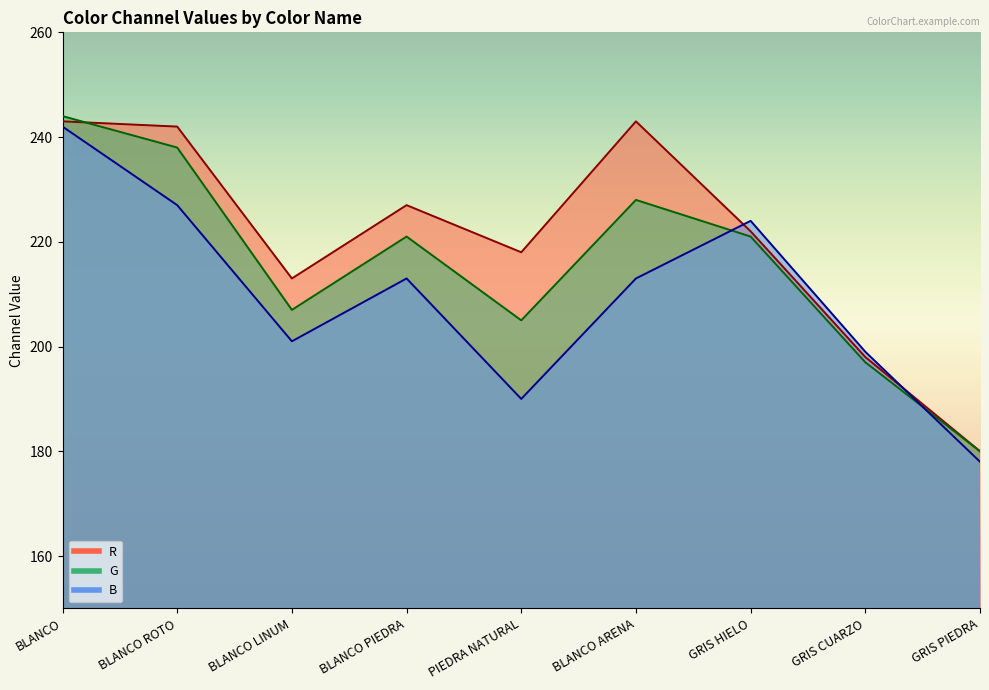

Does the chart display data point markers on the line(s)?

No